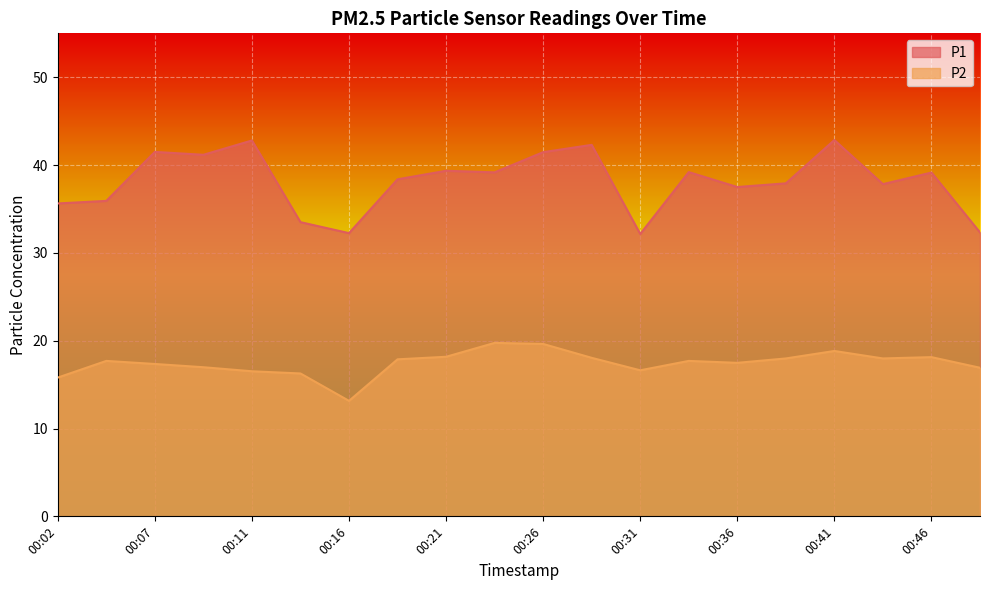

Rank the categories by P2 value from highest to lowest.

00:24, 00:26, 00:41, 00:21, 00:46, 00:29, 00:38, 00:43, 00:19, 00:04, 00:33, 00:36, 00:07, 00:09, 00:48, 00:31, 00:11, 00:14, 00:02, 00:16